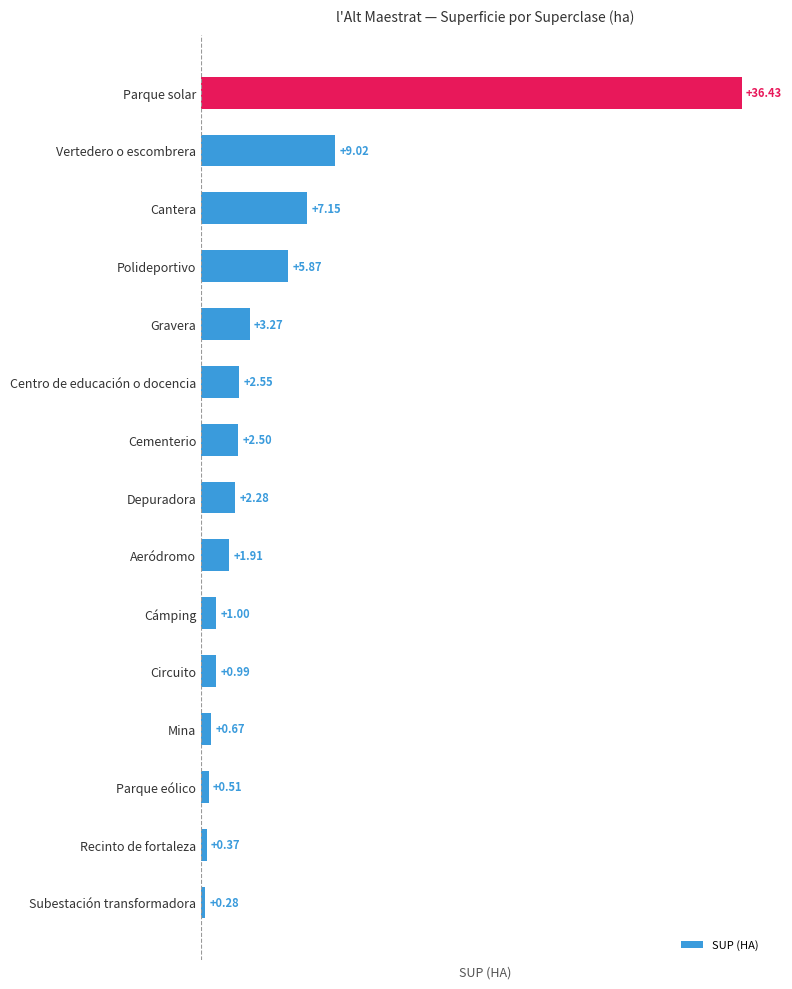

Which category has the lowest value across all series?

Subestación transformadora